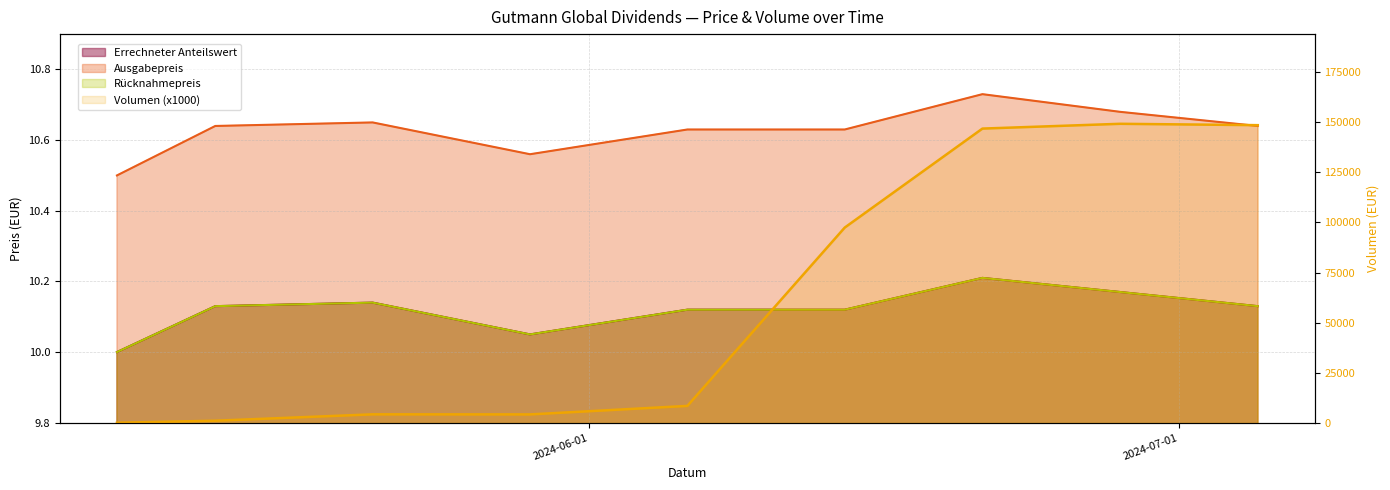

Reading left to right, what are all the values shown in this chart?

Errechneter Anteilswert: 10.0	10.1	10.1	10.1	10.1	10.1	10.2	10.2	10.1
Ausgabepreis: 10.5	10.6	10.7	10.6	10.6	10.6	10.7	10.7	10.6
Rücknahmepreis: 10.0	10.1	10.1	10.1	10.1	10.1	10.2	10.2	10.1
Volumen (x1000): 1.0	1013.3	4201.7	4162.2	8413.8	97467.4	146896.5	149288.0	148607.4